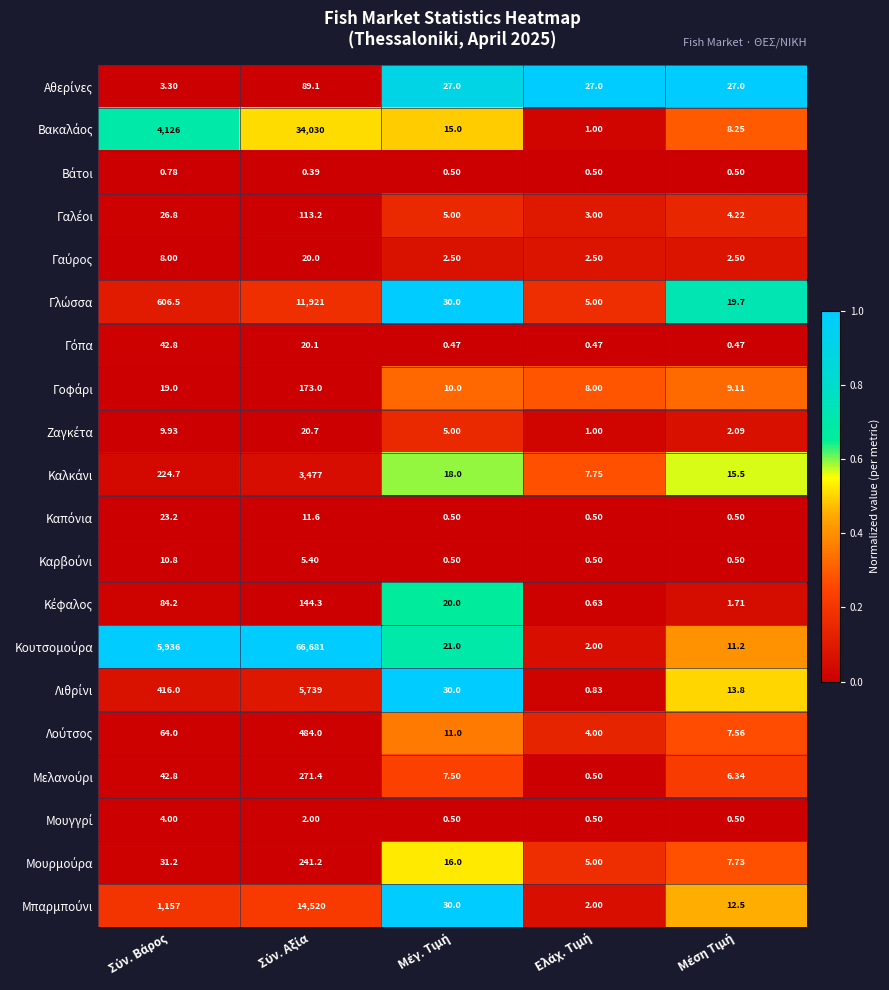

Count the number of categories in the chart.

5